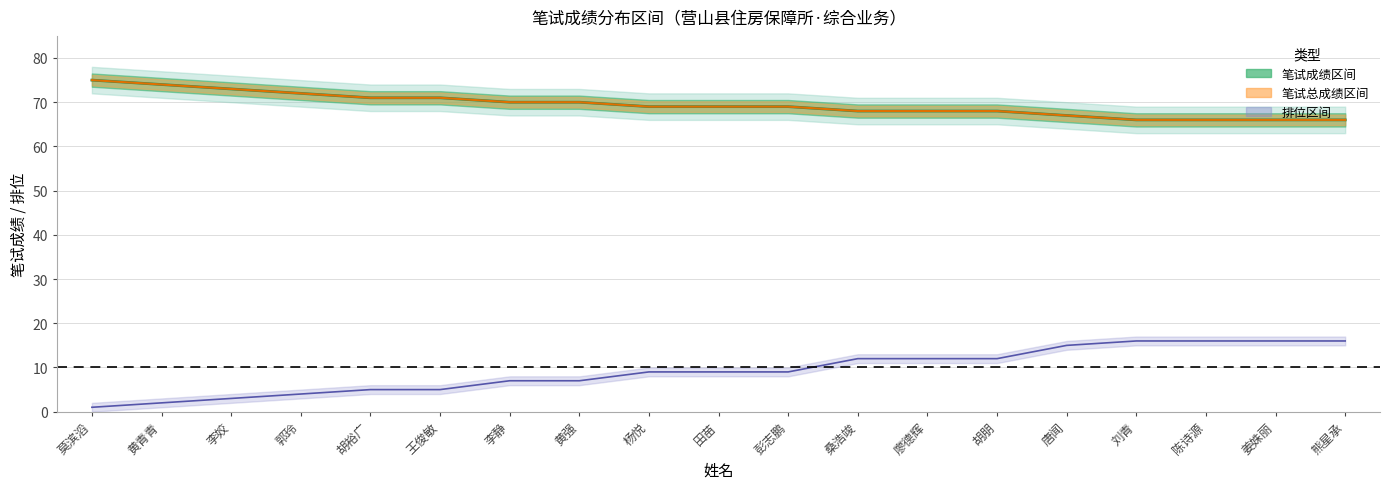

At which label is 笔试总成绩 closest to 70?

李静